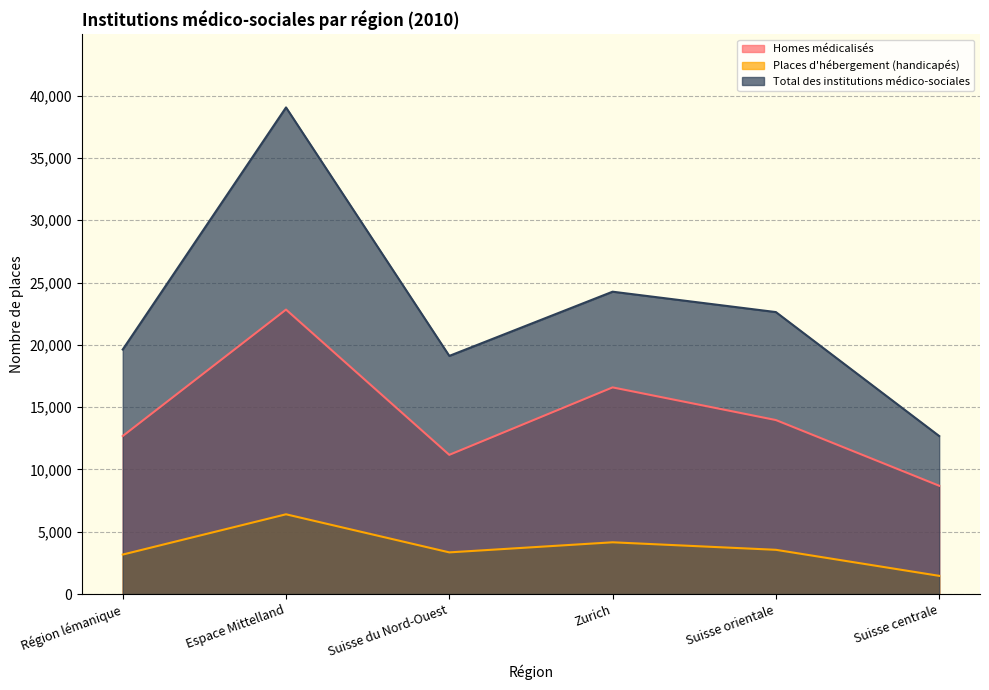

Which series has the largest total across all categories?

Total des institutions médico-sociales